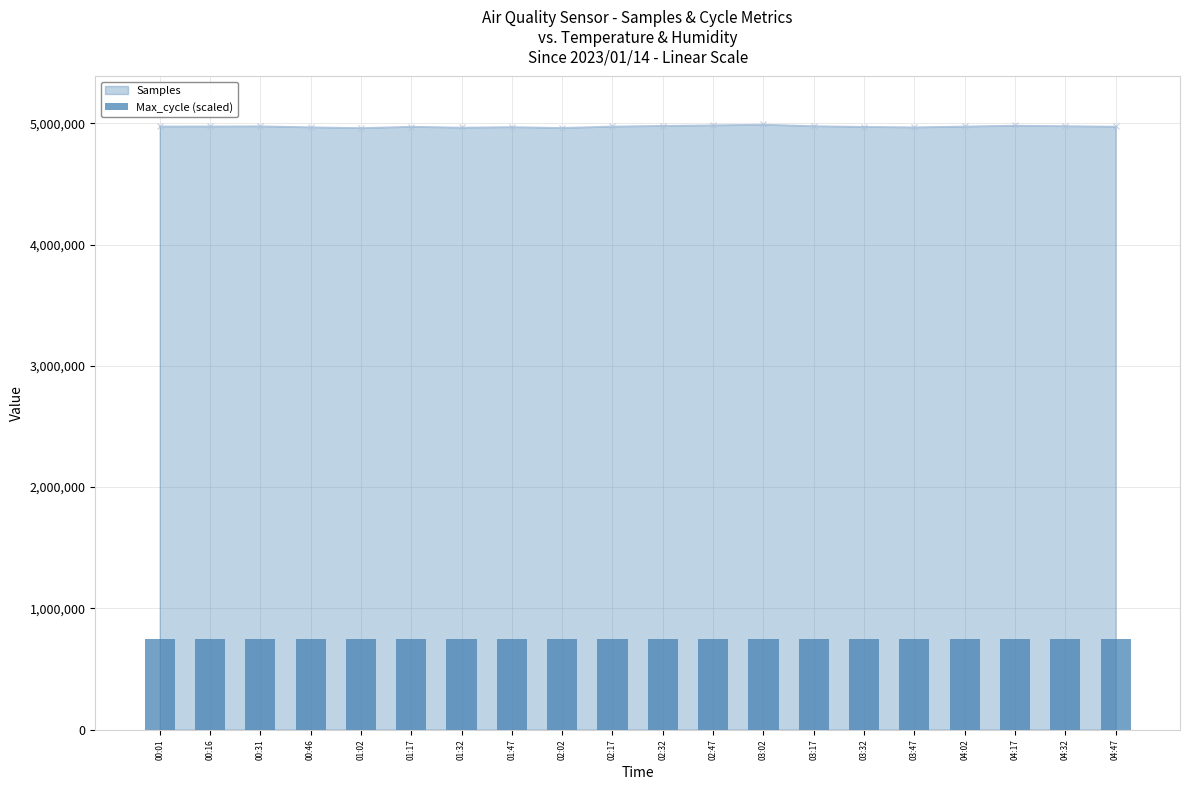

What is the change in value from 00:46 to 02:17?

-3141.0